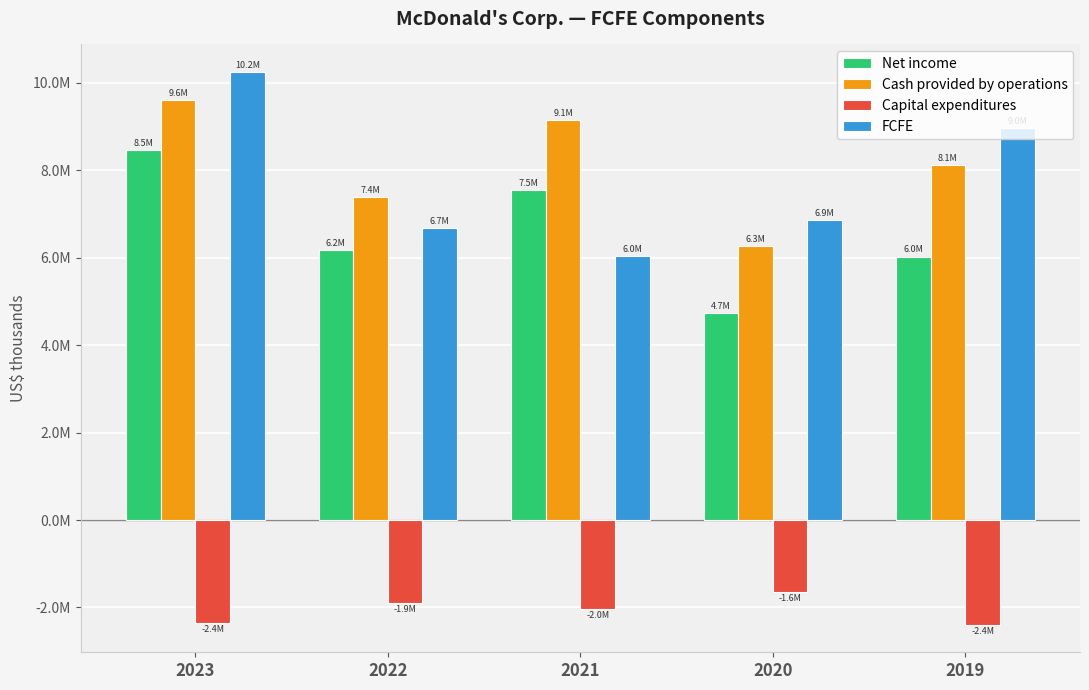

What is the smallest value displayed?

-2393700